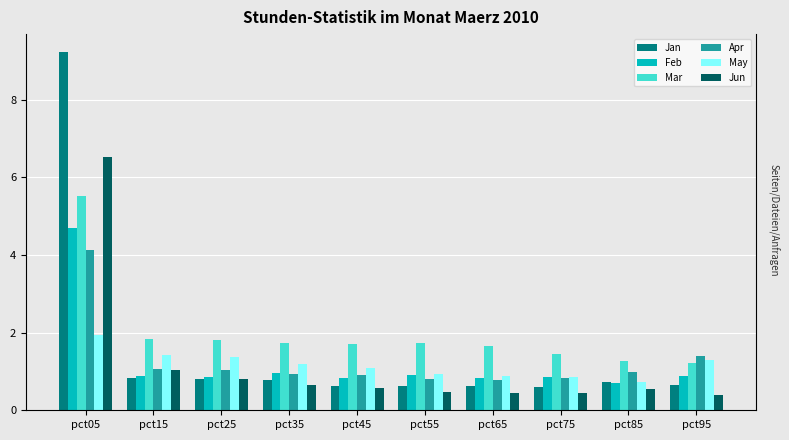

At how many categories does at least one series exceed 7?

1